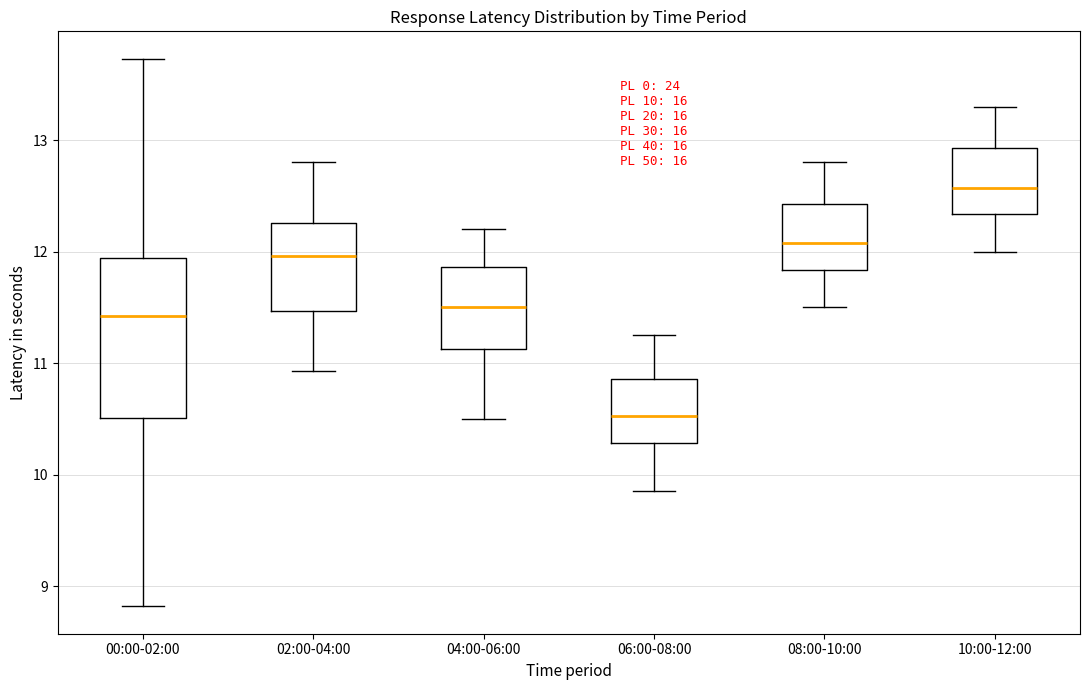

Which box is the tallest, from its lower edge to its upper edge?

00:00-02:00